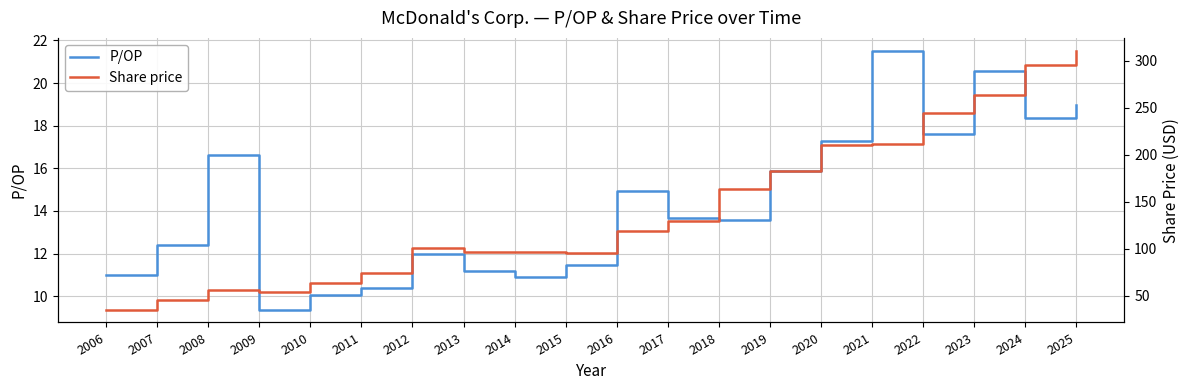

How many interior local peaks does the P/OP series have?

5